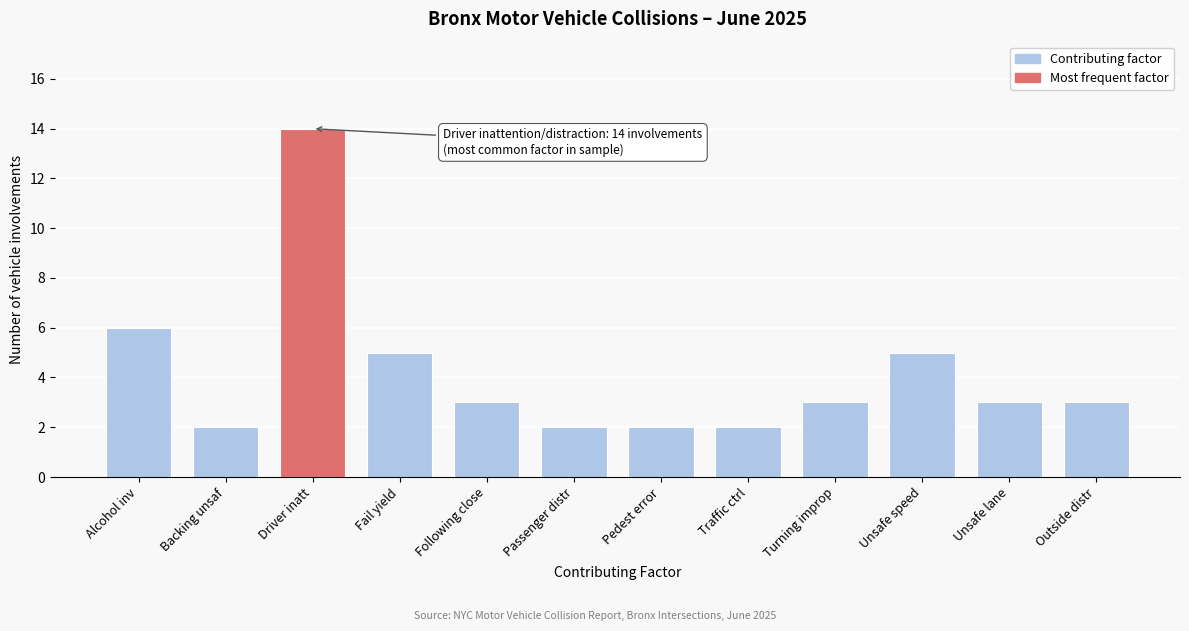

Reading left to right, transcribe all the data shown in this chart.

6	2	14	5	3	2	2	2	3	5	3	3